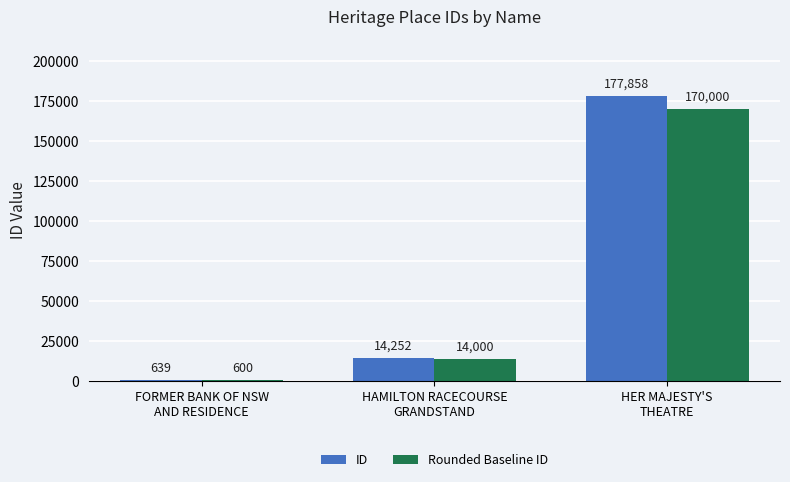

What are all the series names shown in the legend?

ID, Rounded Baseline ID